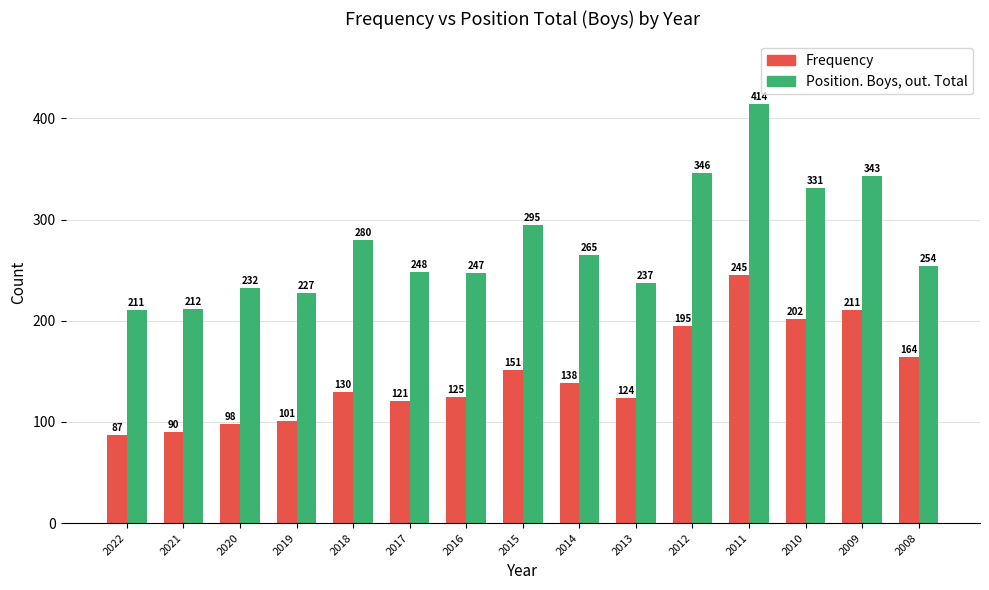

How many bars are there in each group?

2